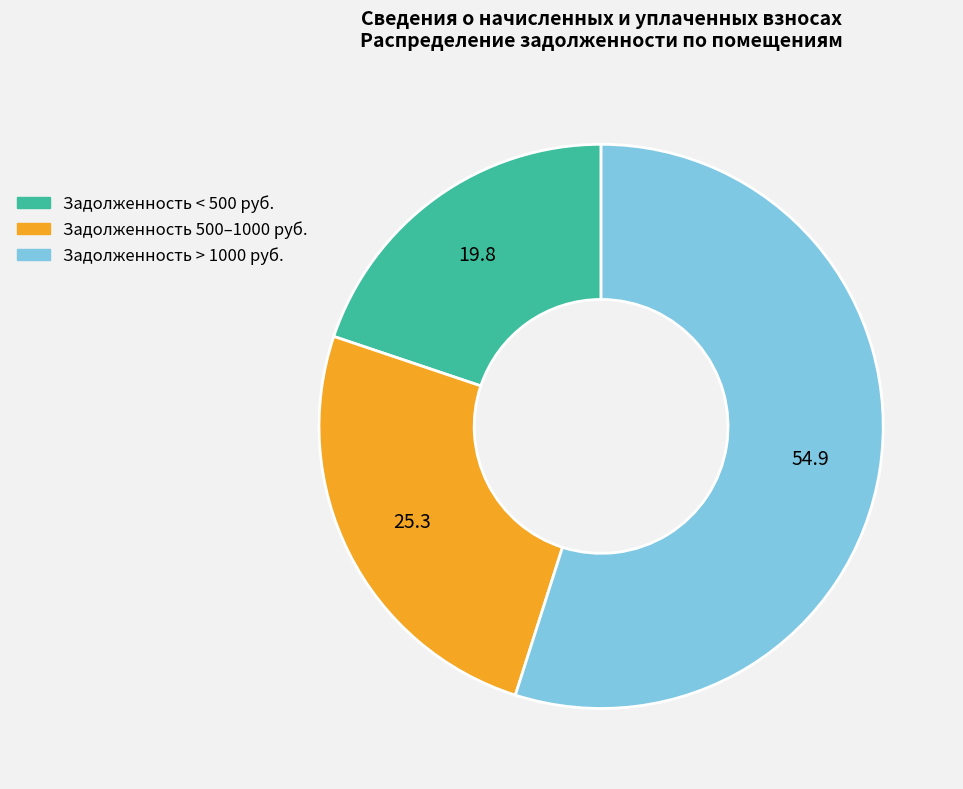

True or false: Задолженность > 1000 руб. accounts for 45% of the total.

False